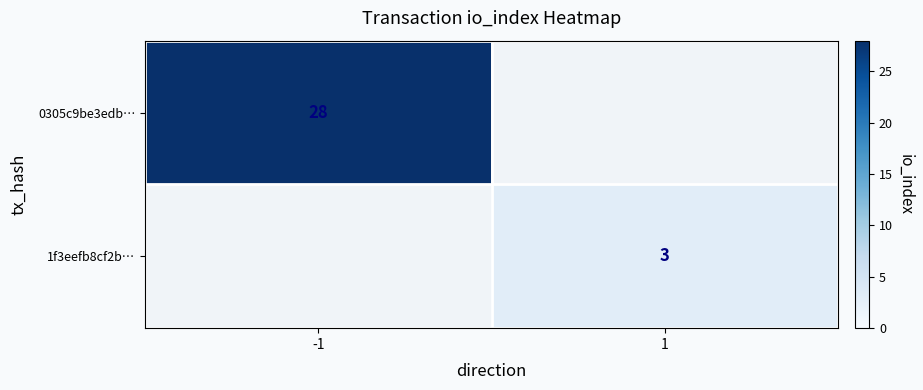

Between 1 and -1, which is larger?

-1